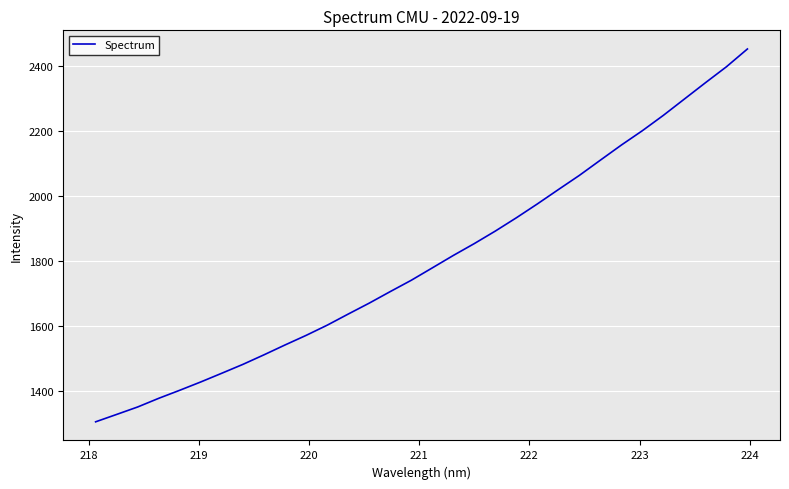

What is the difference between the maximum and minimum values?

1146.9